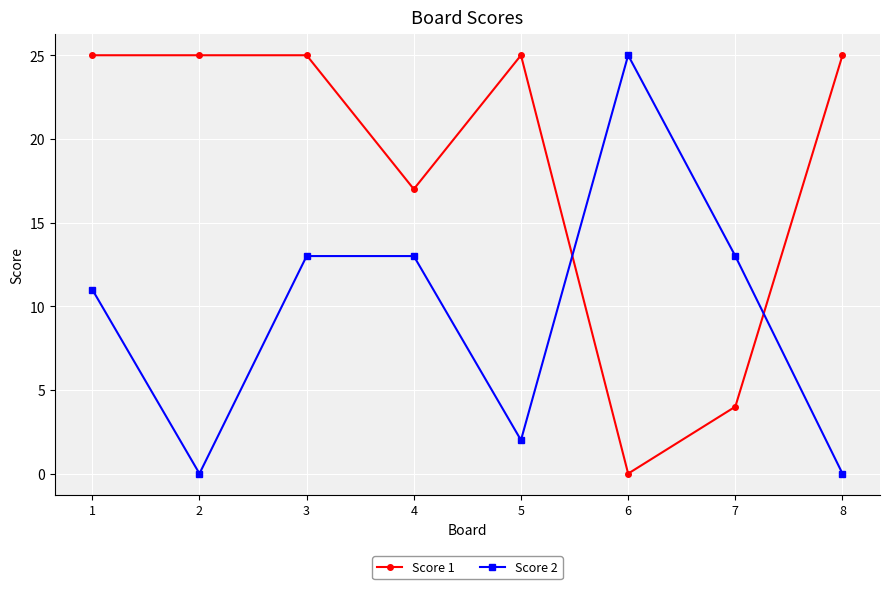

What is the greatest value displayed?

25